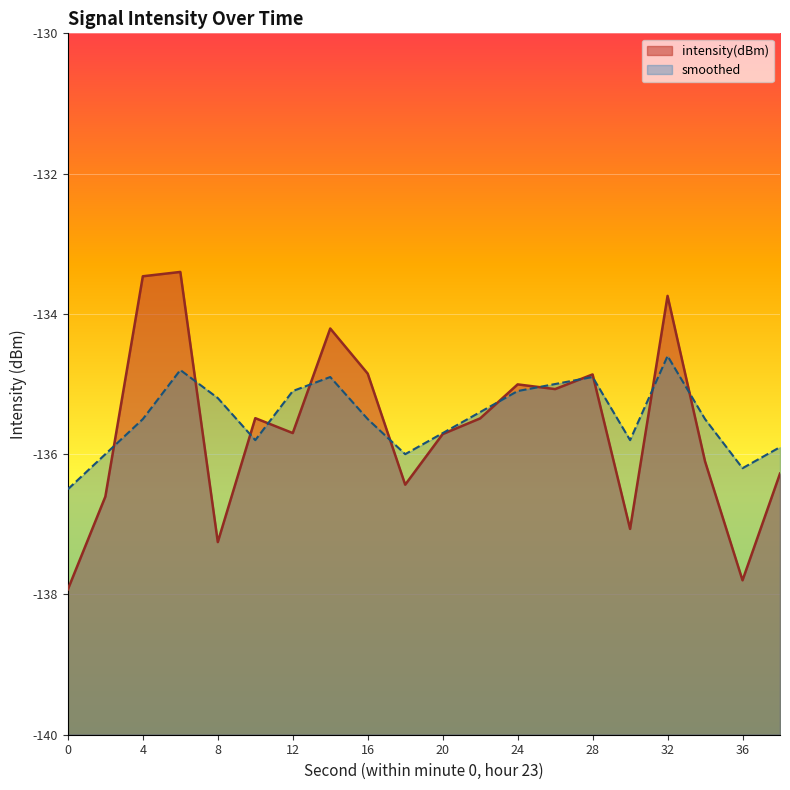

What is the maximum value for smoothed?

-134.6